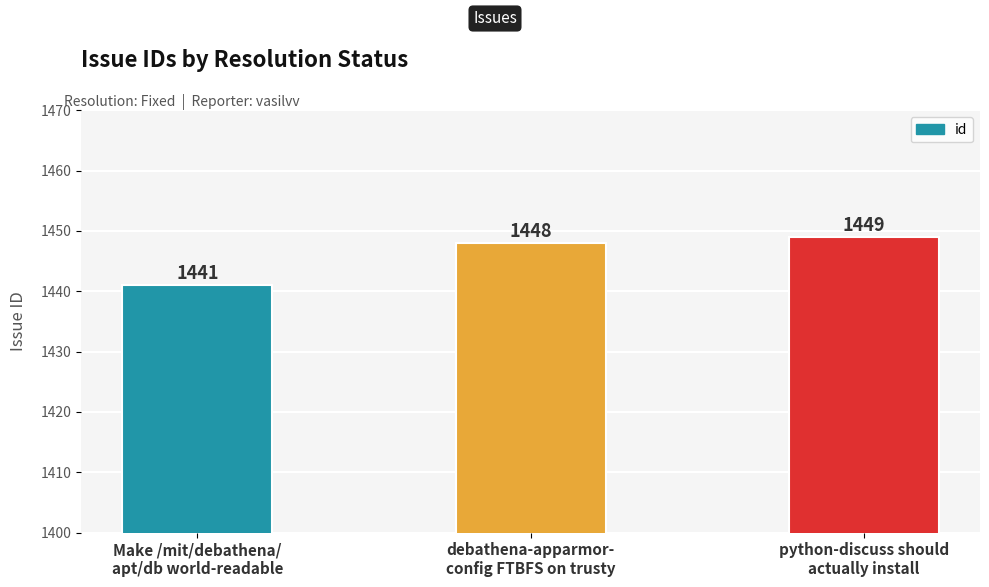

The value at debathena-apparmor-
config FTBFS on trusty is 1448. True or false?

True